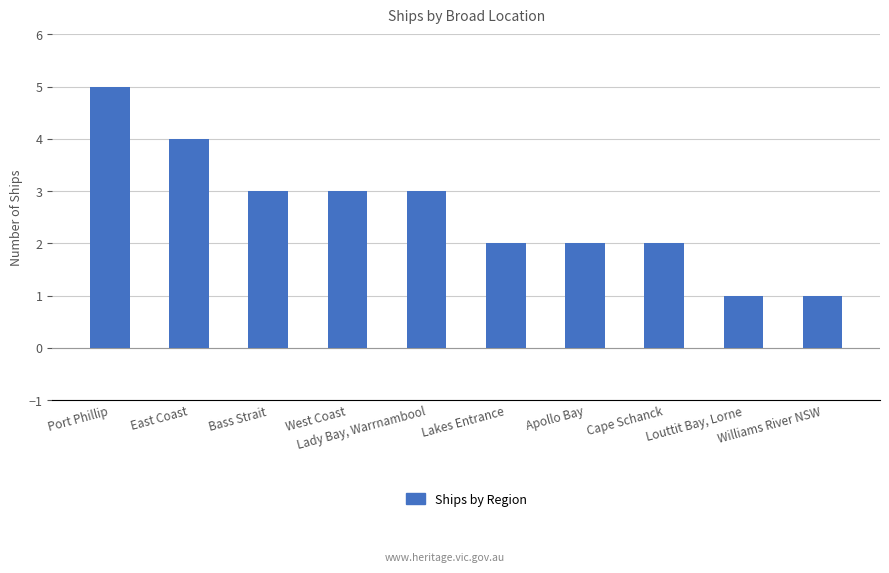

Reading right to left, transcribe all the data shown in this chart.

1	1	2	2	2	3	3	3	4	5